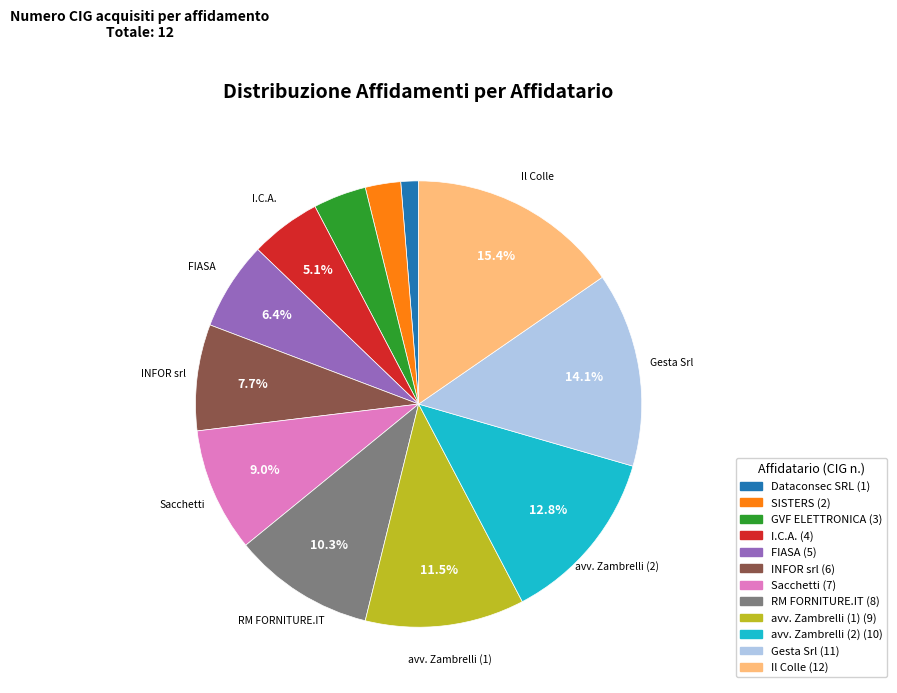

Is avv. Zambrelli (2) the majority of the pie?

No